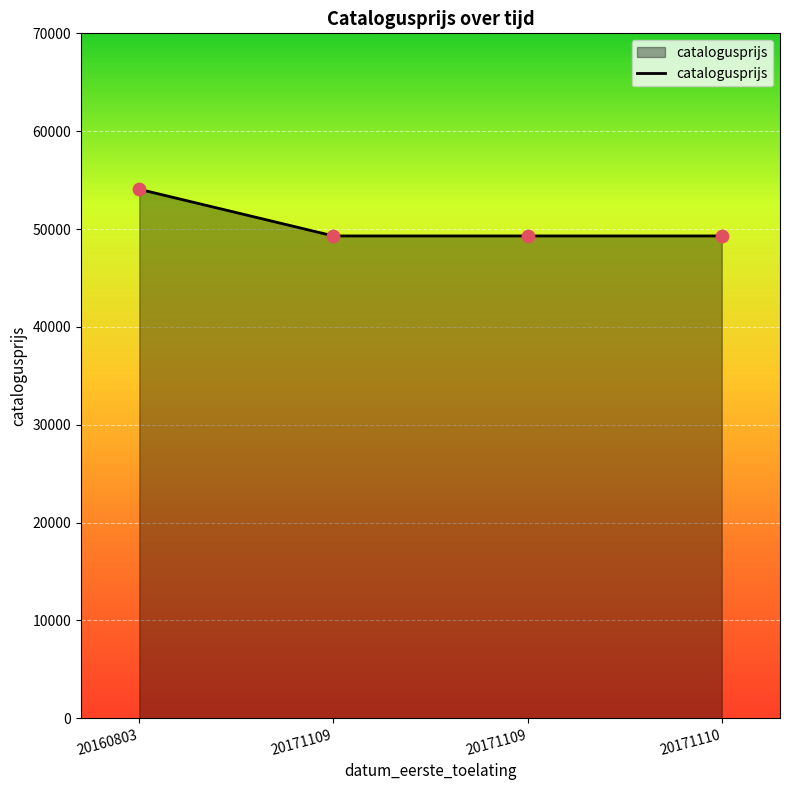

Approximately how many times larger is the value at 20160803 compared to 20171109?

1.1